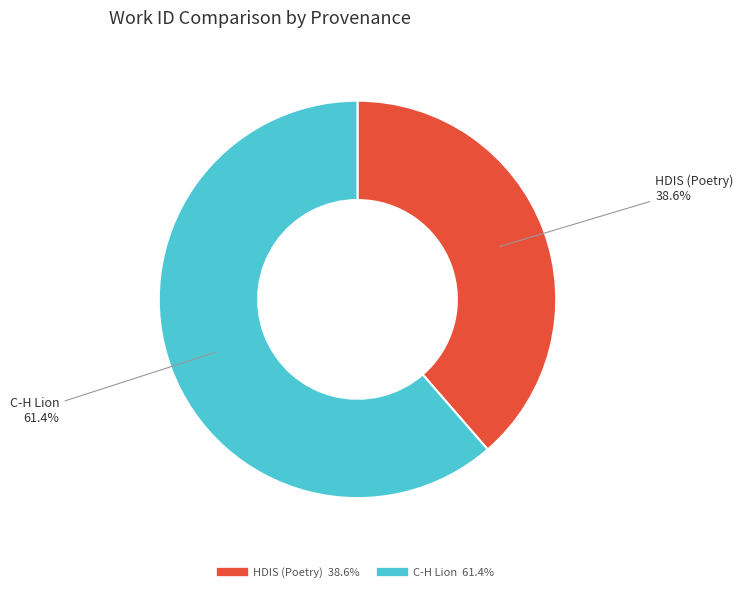

Which slice represents more than half of the pie?

C-H Lion